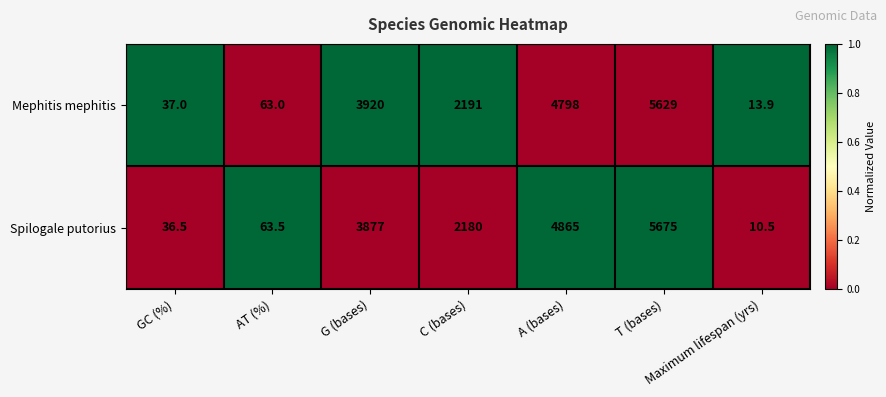

Which category has the highest value across all series?

T (bases)